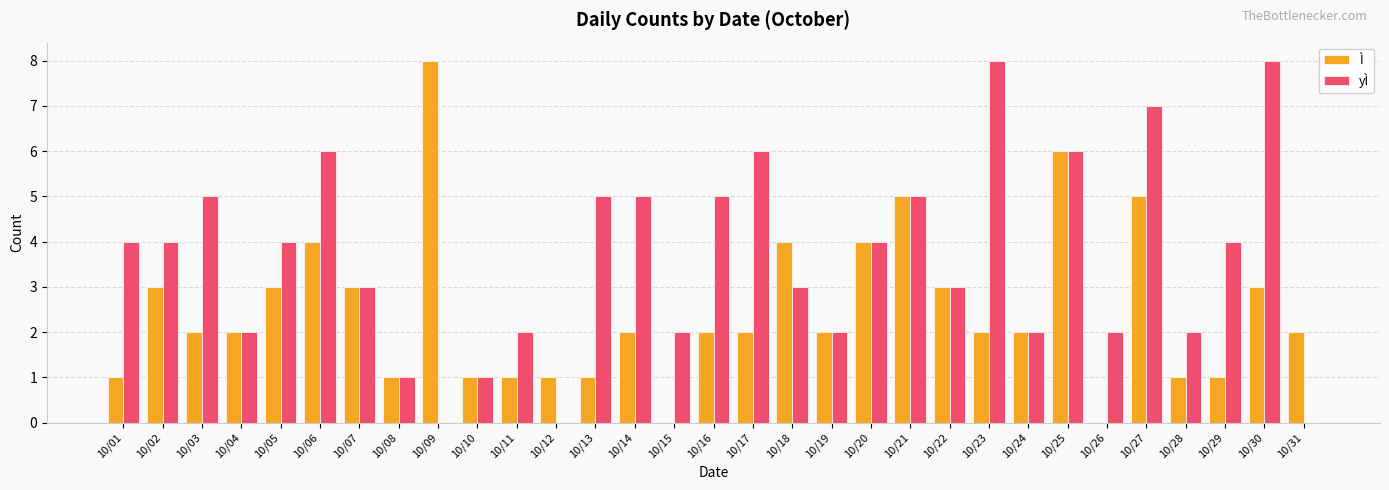

Reading left to right, list all the values displayed in this chart.

Ì: 1	3	2	2	3	4	3	1	8	1	1	1	1	2	0	2	2	4	2	4	5	3	2	2	6	0	5	1	1	3	2
yÌ: 4	4	5	2	4	6	3	1	0	1	2	0	5	5	2	5	6	3	2	4	5	3	8	2	6	2	7	2	4	8	0